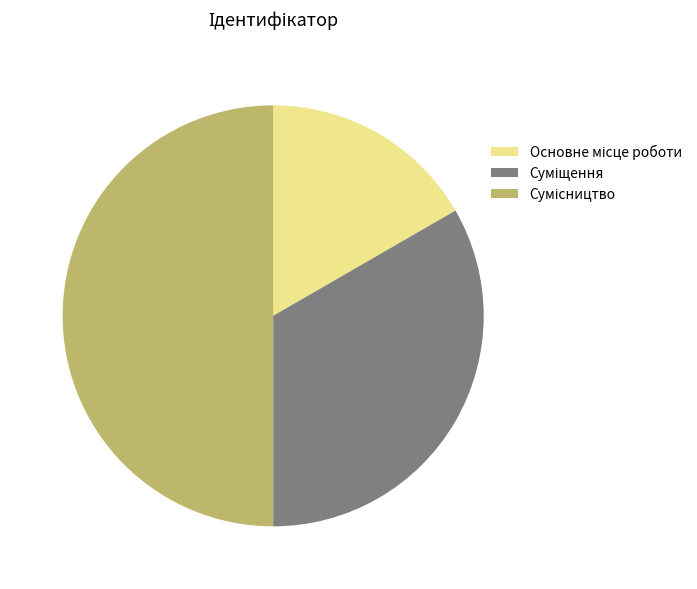

Between Сумісництво and Суміщення, which is larger?

Сумісництво